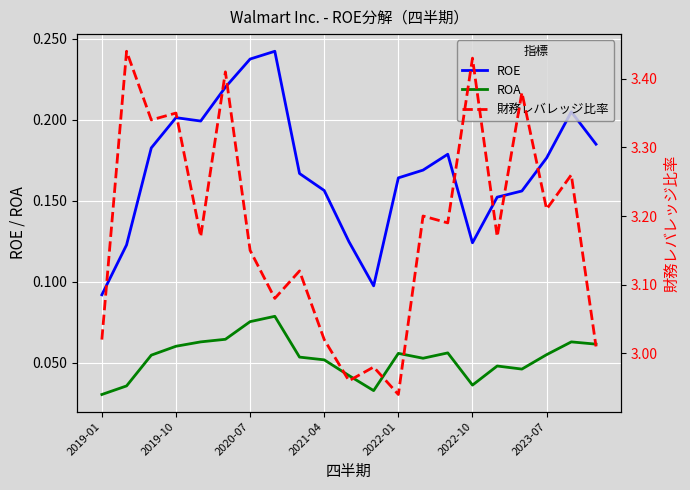

True or false: ROE and ROA intersect in this chart.

False